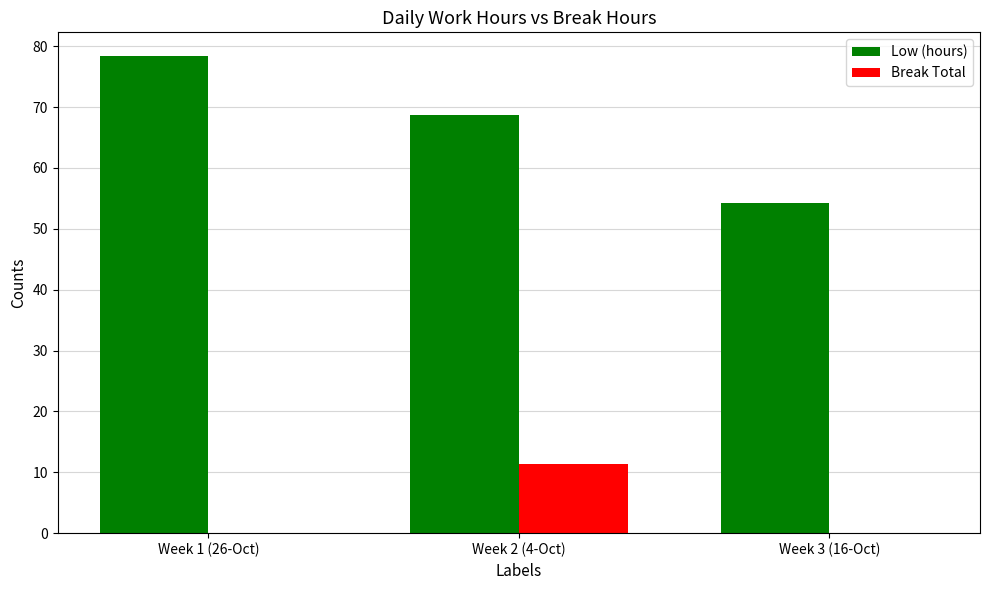

Between Week 2 (4-Oct) and Week 3 (16-Oct), which series saw the biggest shift?

Low (hours)